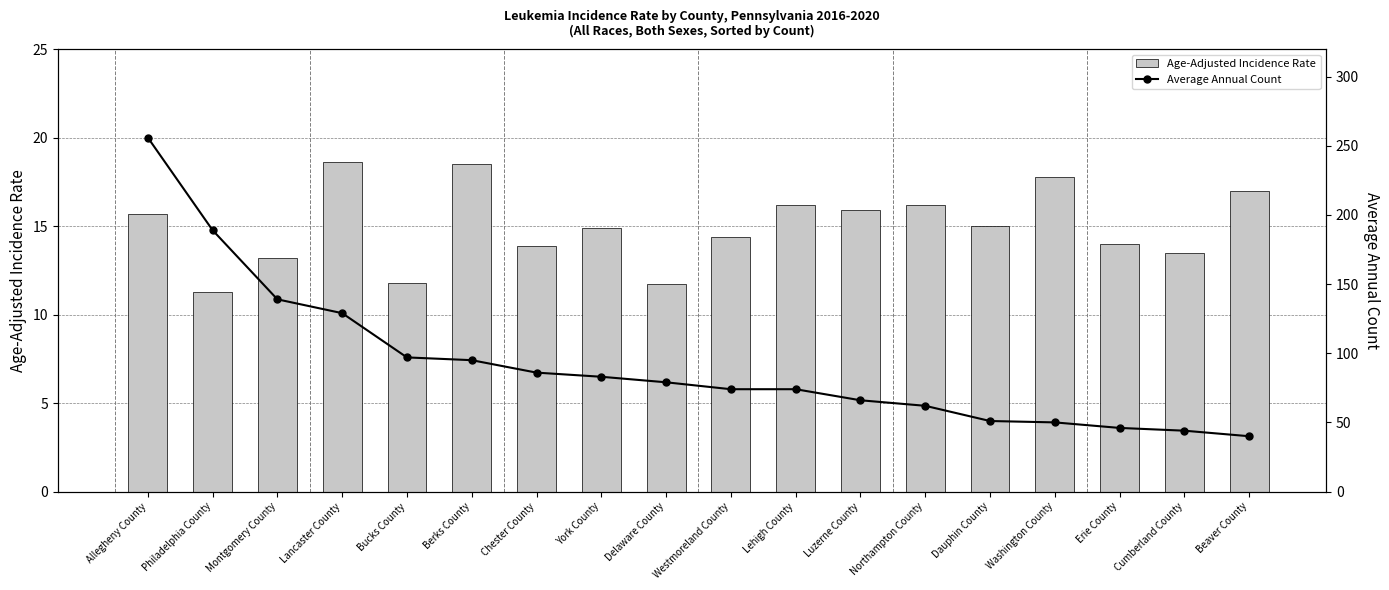

Which category has the highest value in the Average Annual Count series?

Allegheny County